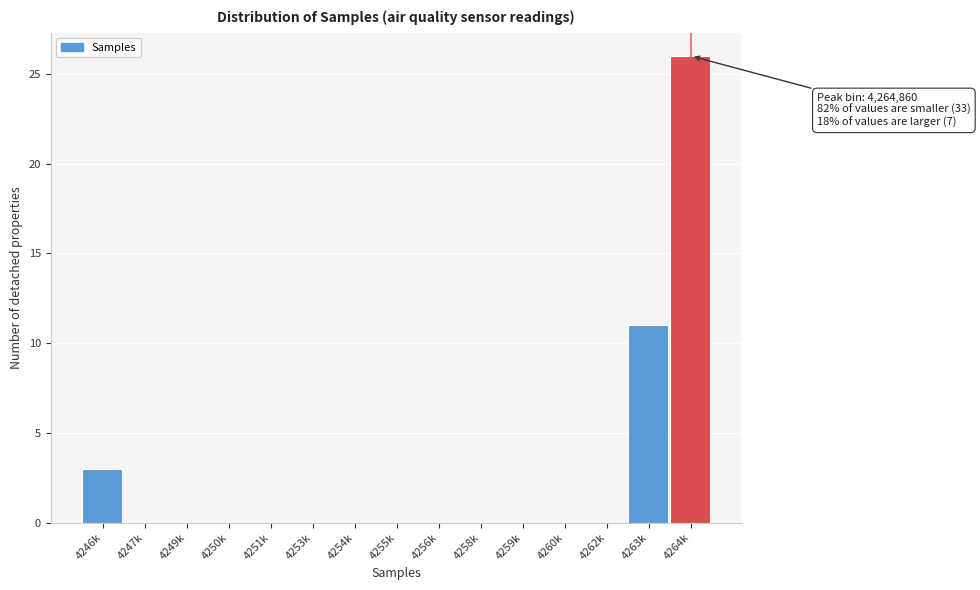

Reading left to right, extract all data points from this chart.

4246k=3	4247k=0	4249k=0	4250k=0	4251k=0	4253k=0	4254k=0	4255k=0	4256k=0	4258k=0	4259k=0	4260k=0	4262k=0	4263k=11	4264k=26